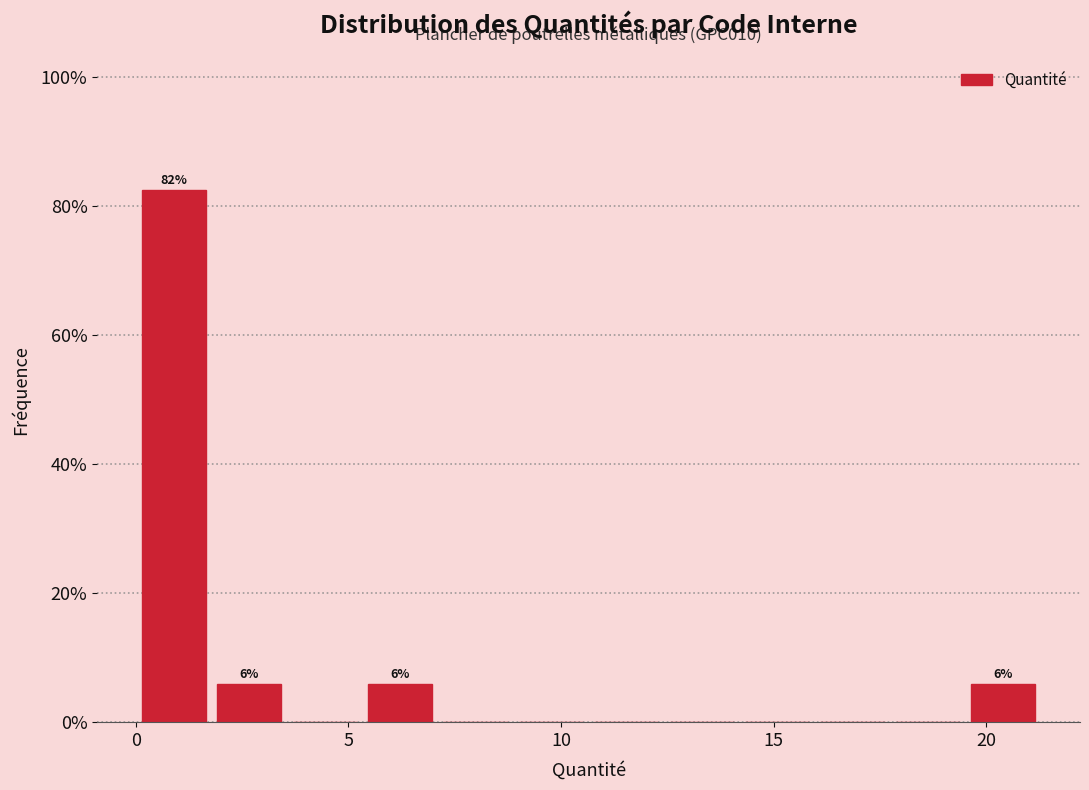

Read against the x-axis, roughly where is the centre of the tallest bar?

1.0